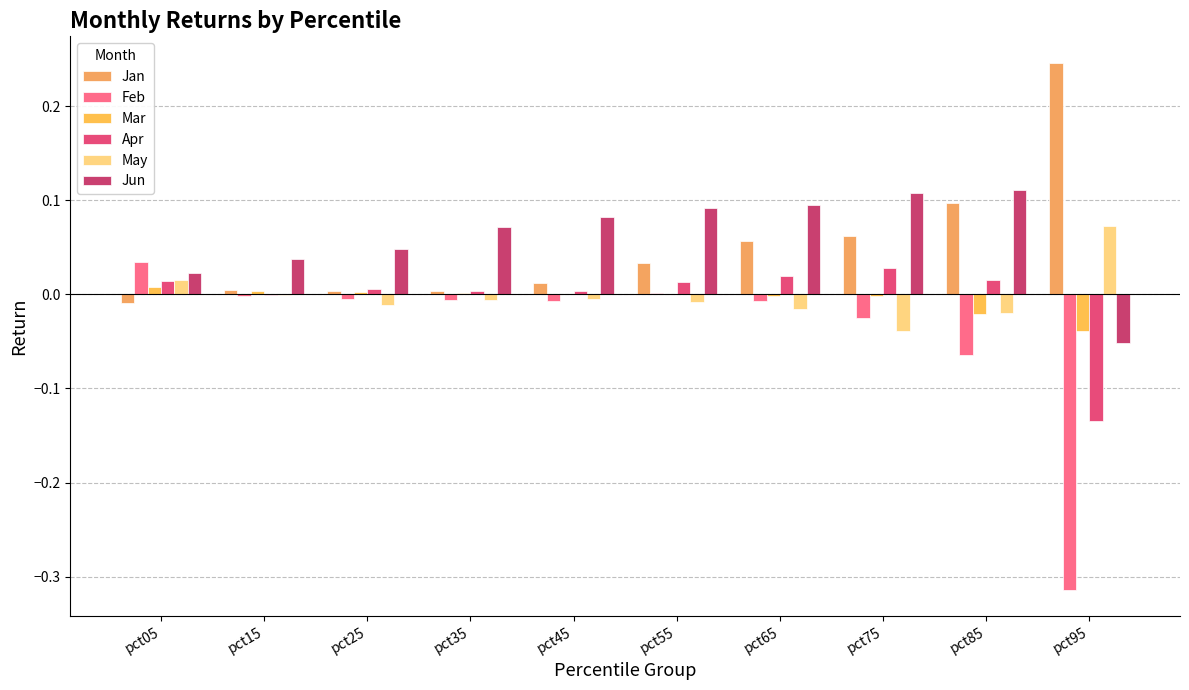

Where does the Jun series first go above 0?

pct05